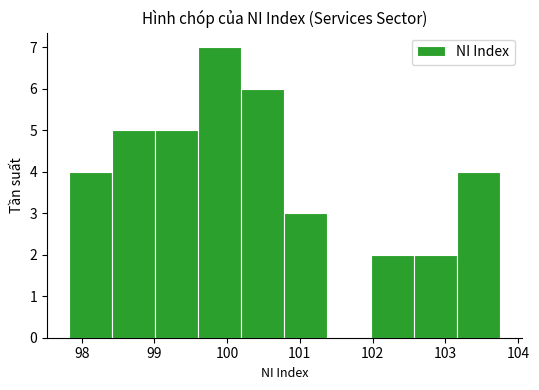

Over which range of the x-axis is the bar tallest?

99.6 to 100.2